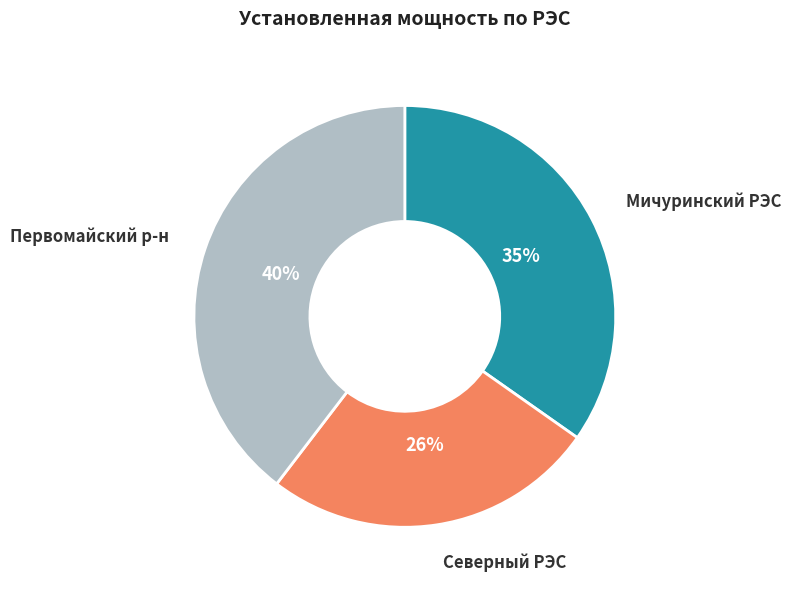

To the nearest percent, what is the average slice percentage?

33%